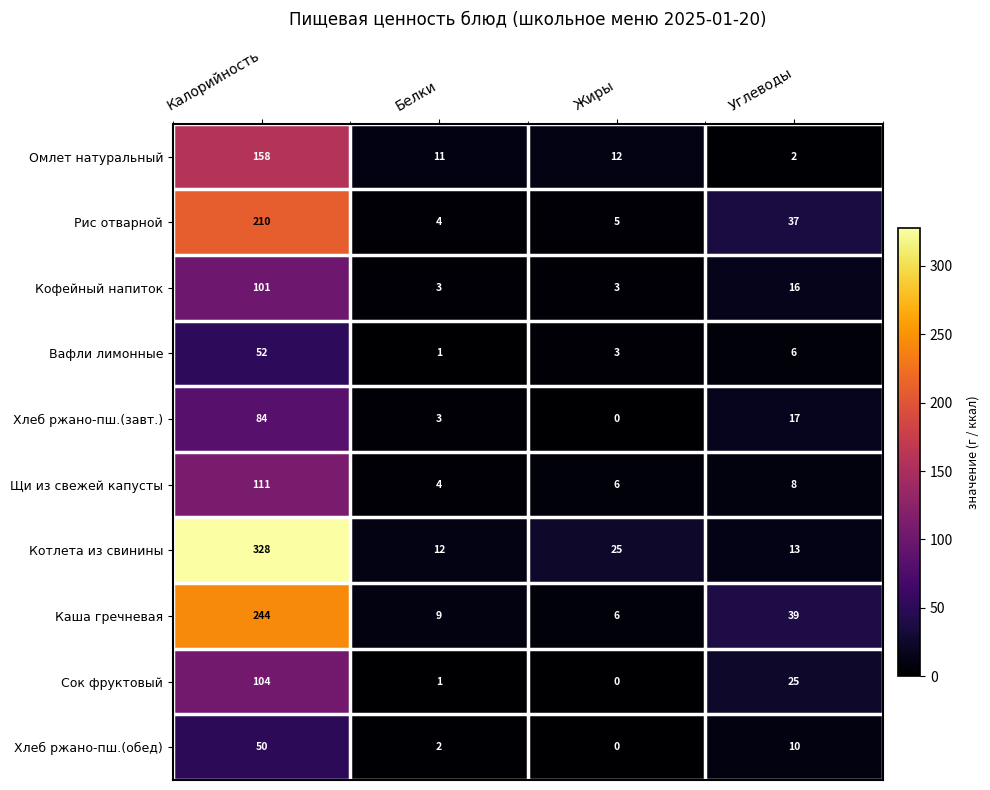

Which series changed the most between Белки and Углеводы?

Рис отварной